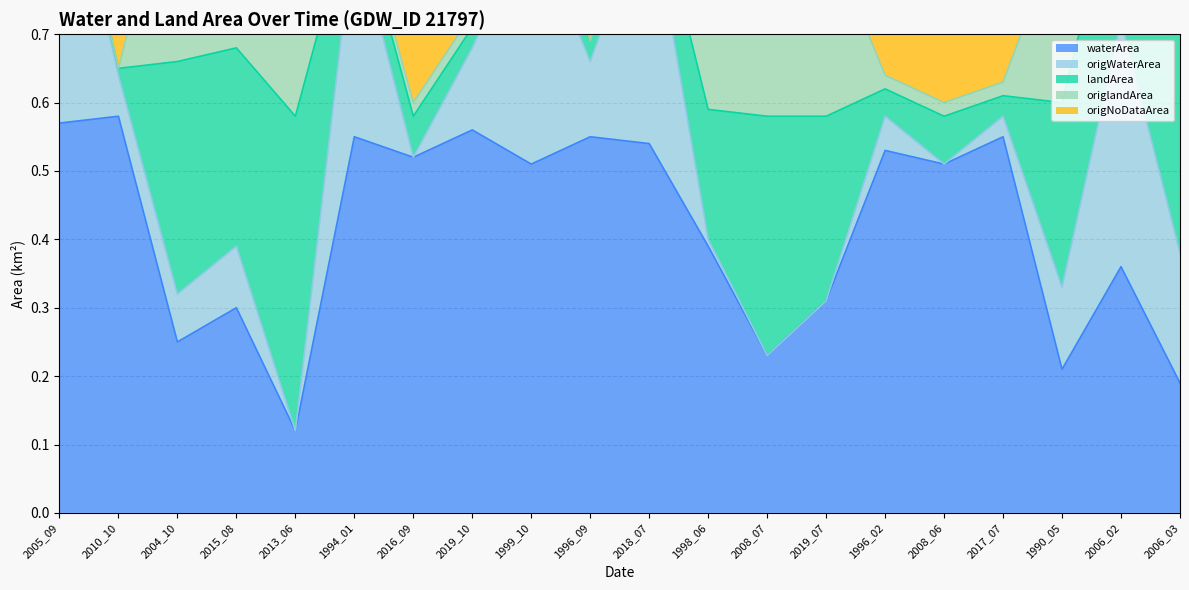

The value of origWaterArea at 2005_09 is 0.5. True or false?

False